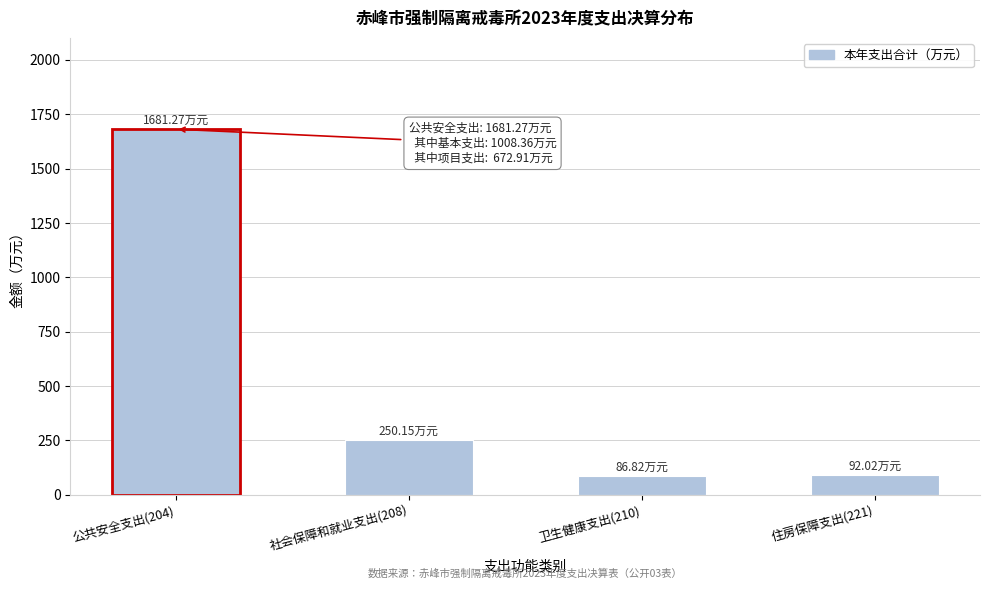

What is the sum of all values?

2110.3